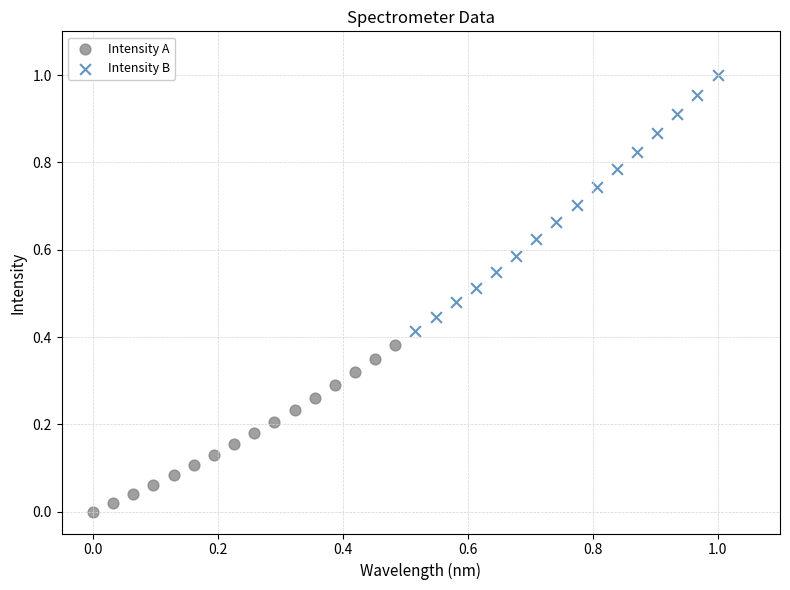

Which series contains the lowest Y value?

Intensity A